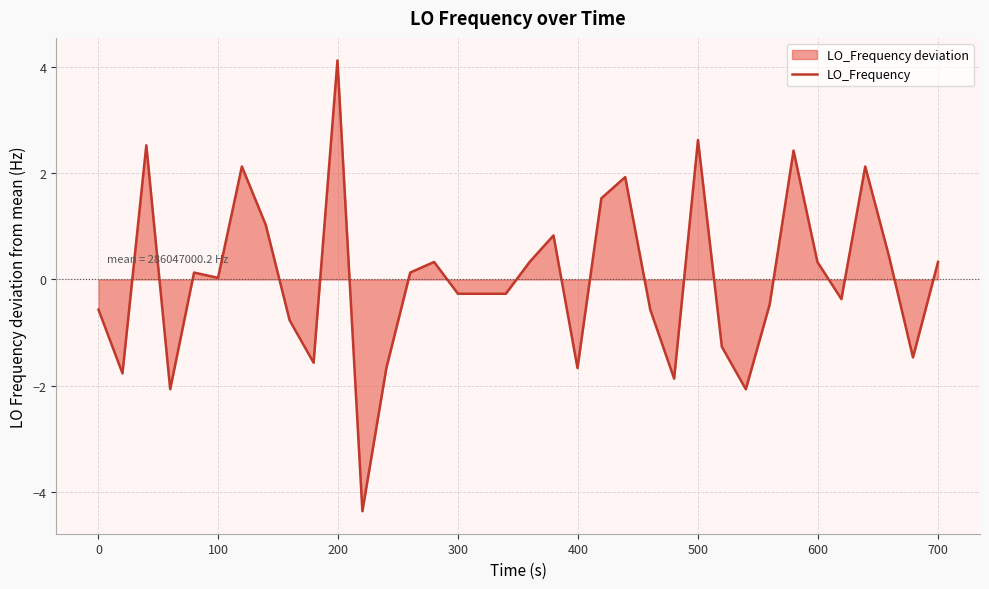

What is the greatest value displayed?

4.1